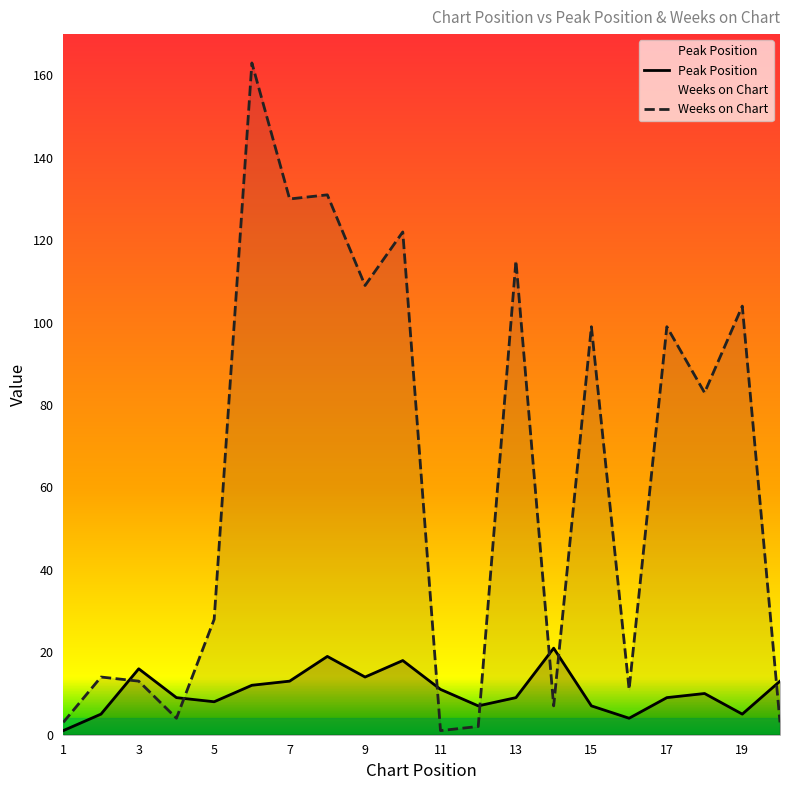

What is the sum of all Weeks on Chart values?

1241